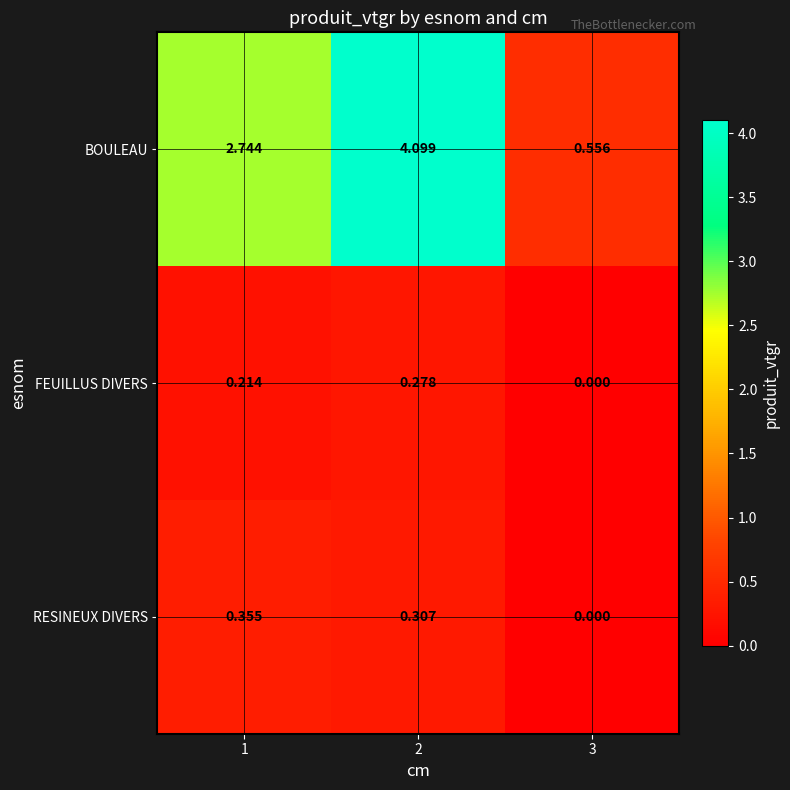

At which category is the sum across all series the highest?

2